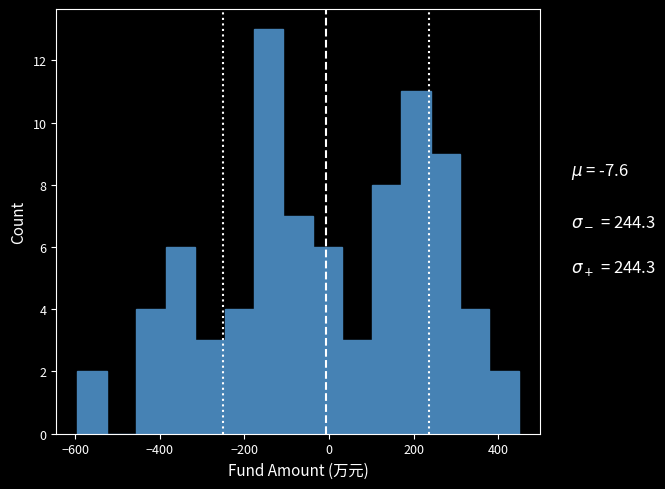

Read against the x-axis, roughly where is the centre of the tallest bar?

-140